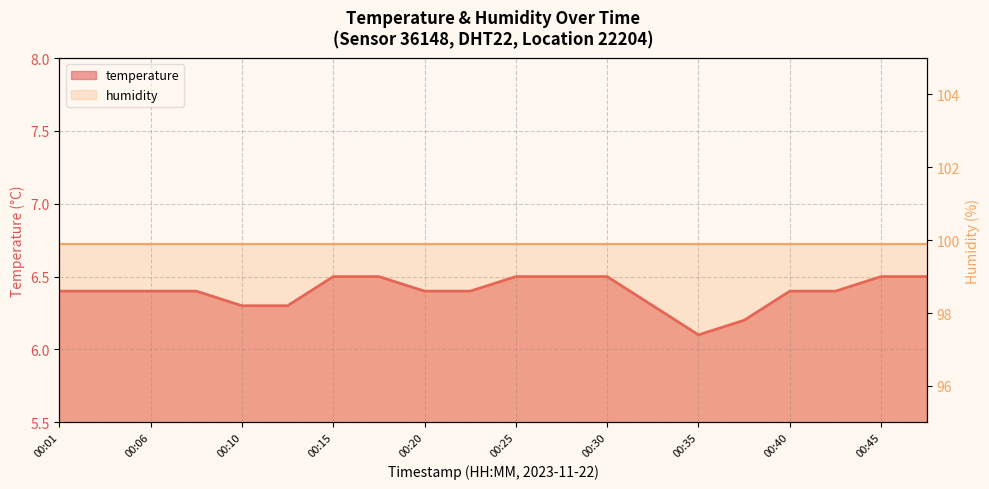

What is the ratio of the value at 00:27 to the value at 00:35?

1.1